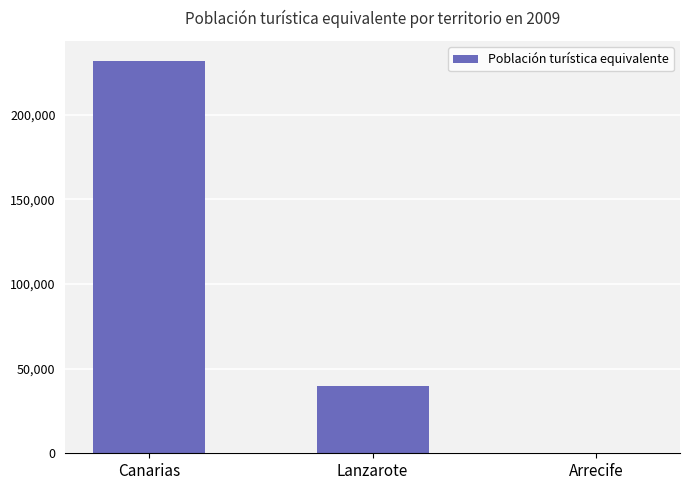

How many categories are shown in the chart?

3